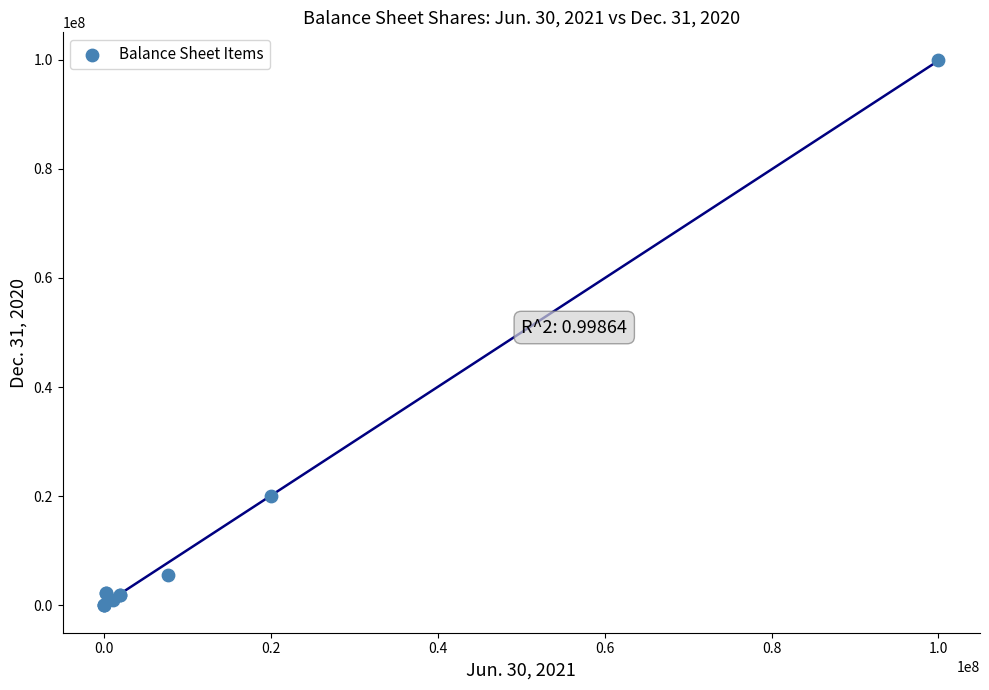

What Y value in the scatter plot is closest to 50000000?

20000000.0